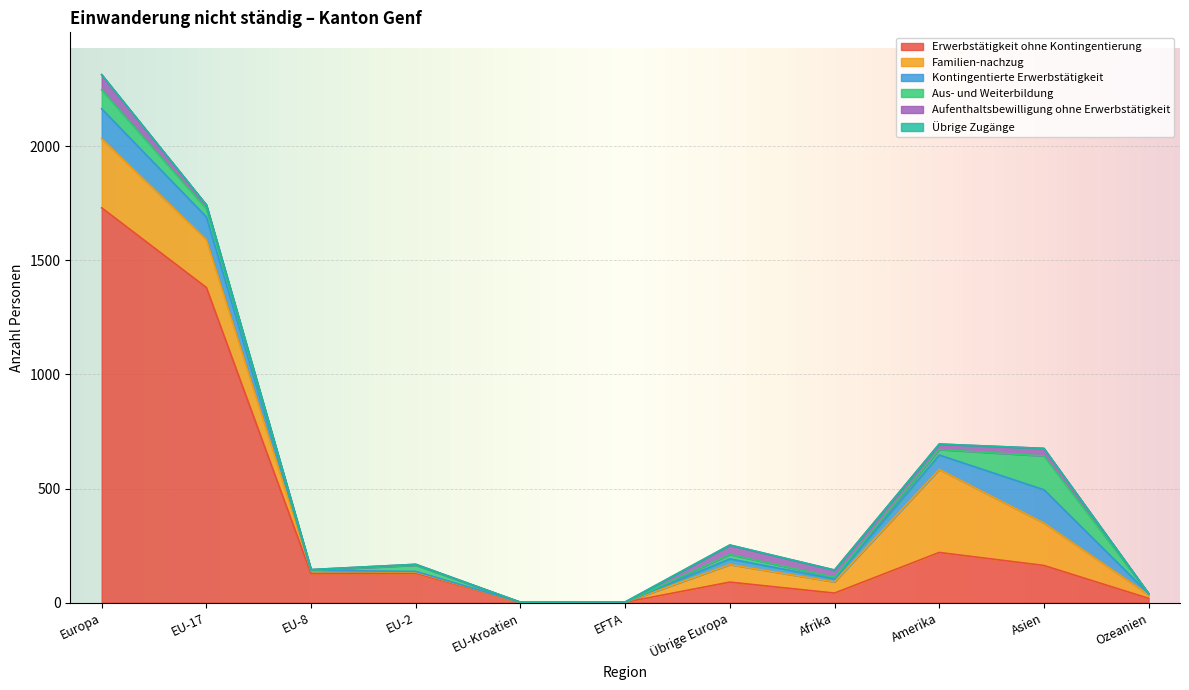

What is the sum of the Aufenthaltsbewilligung ohne Erwerbstätigkeit values at Ozeanien and Übrige Europa?

41